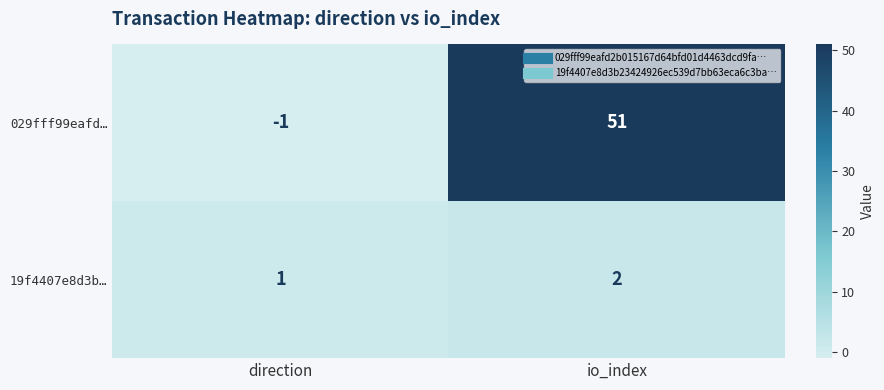

What is the sum of the 19f4407e8d3b… values at io_index and direction?

3